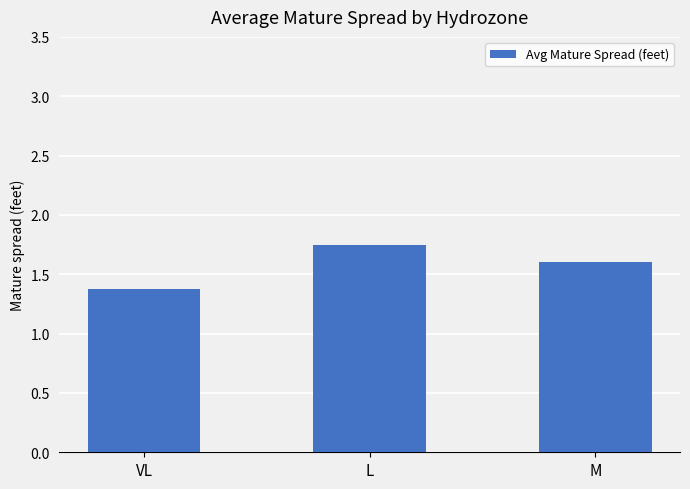

Where is the data nearest to the value 1?

VL